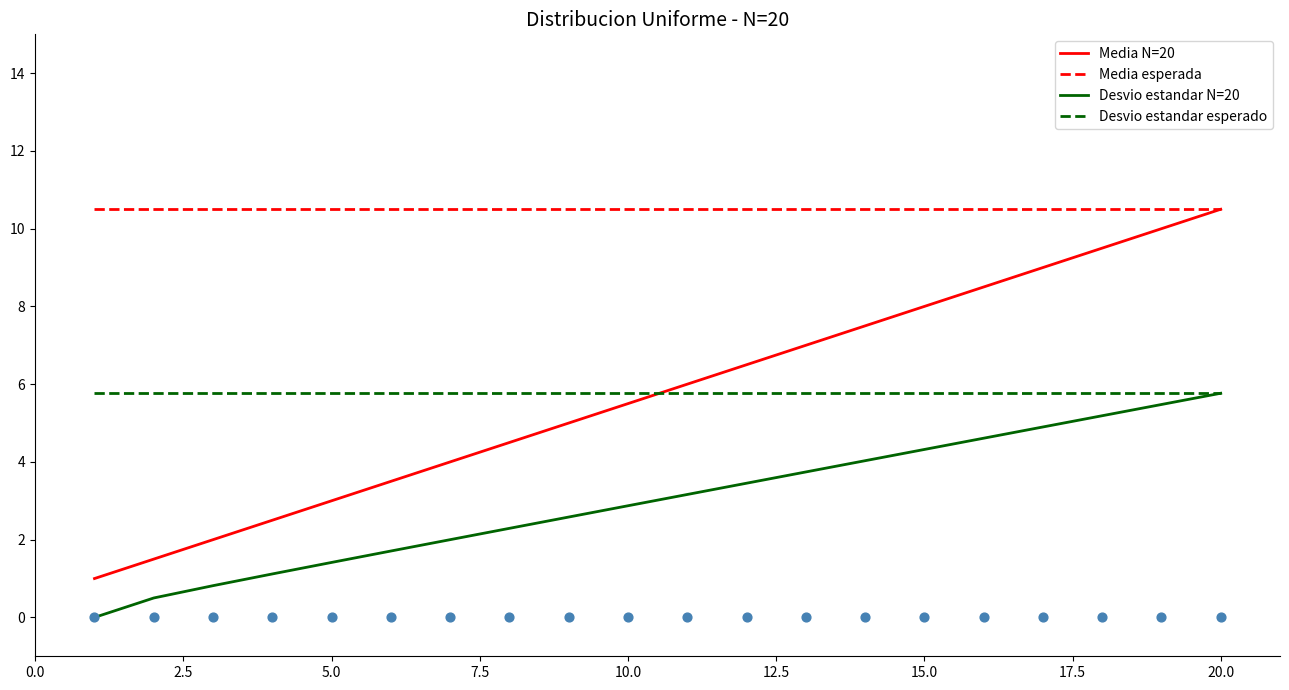

Which series has the widest spread of Y values?

Media N=20